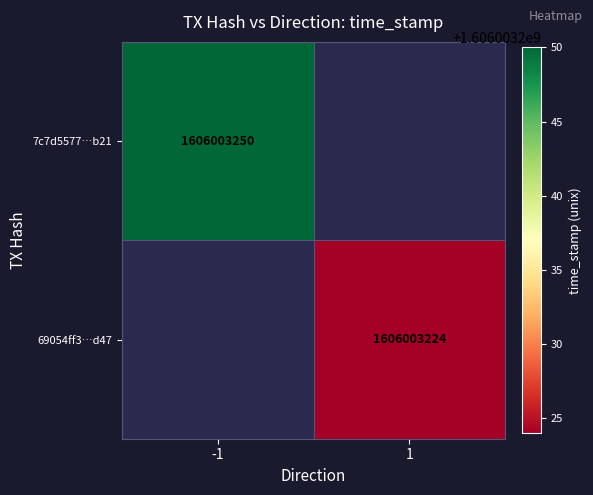

The value of 7c7d5577a5797fc8fdf841d5a6ade04cedc2b21 at 1 is 796459066. True or false?

False